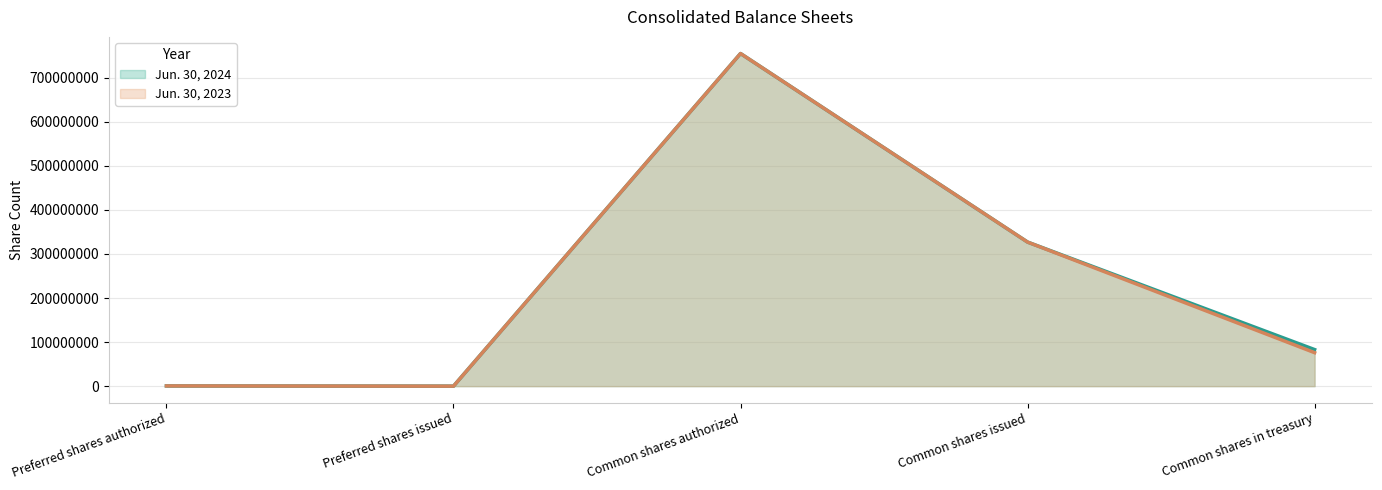

In Jun. 30, 2023, how many points are lower than both neighbors (excluding endpoints)?

1